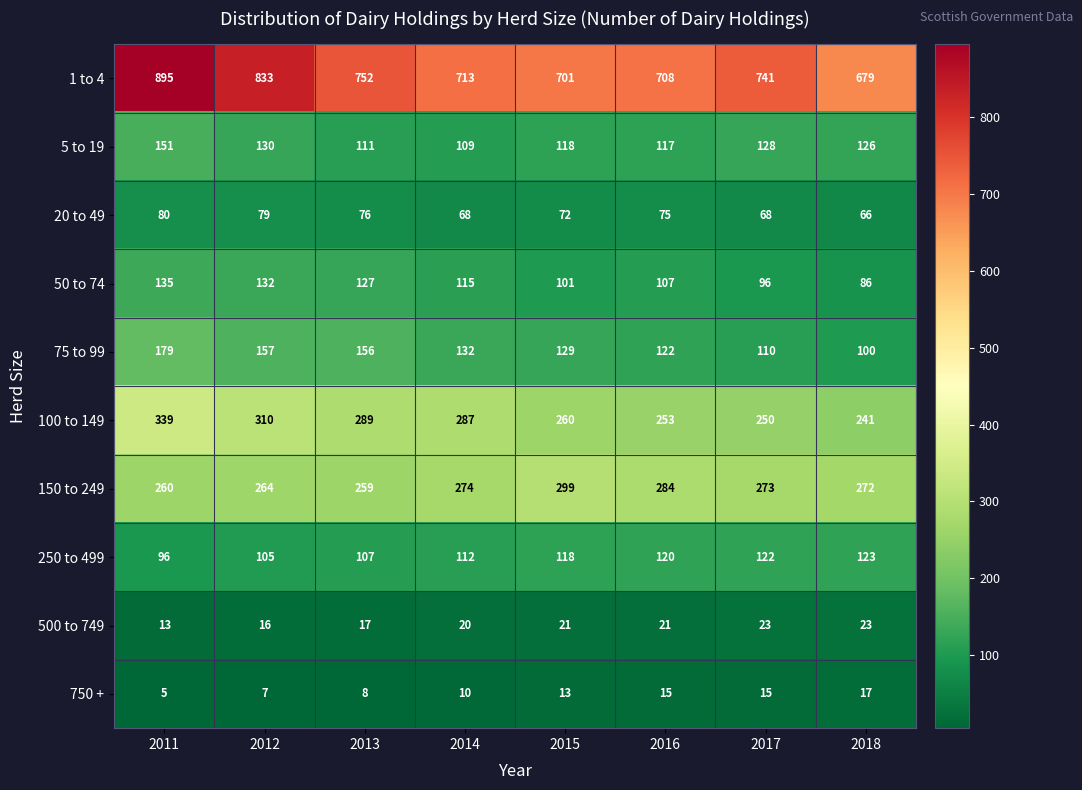

Count the 500 to 749 values in the range 17 to 23.

6